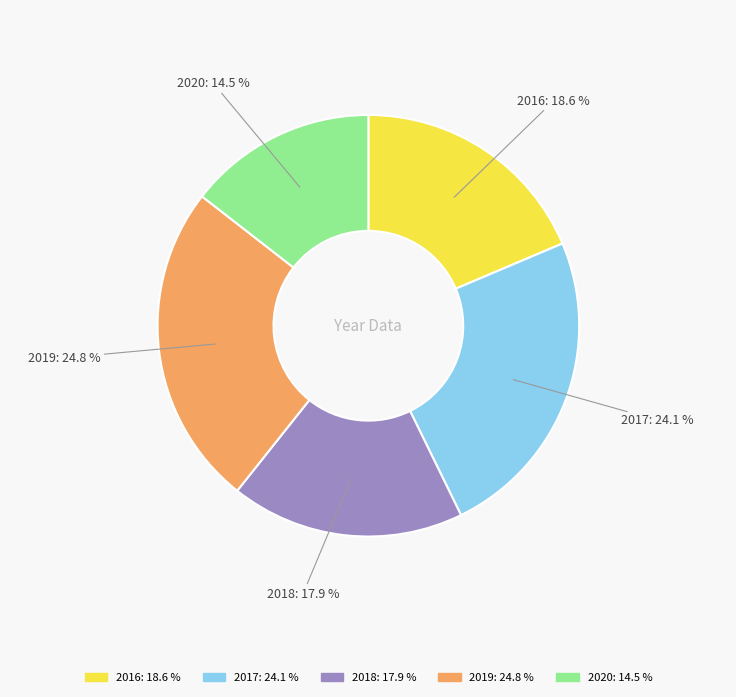

Rank the categories by value from highest to lowest.

2019, 2017, 2016, 2018, 2020